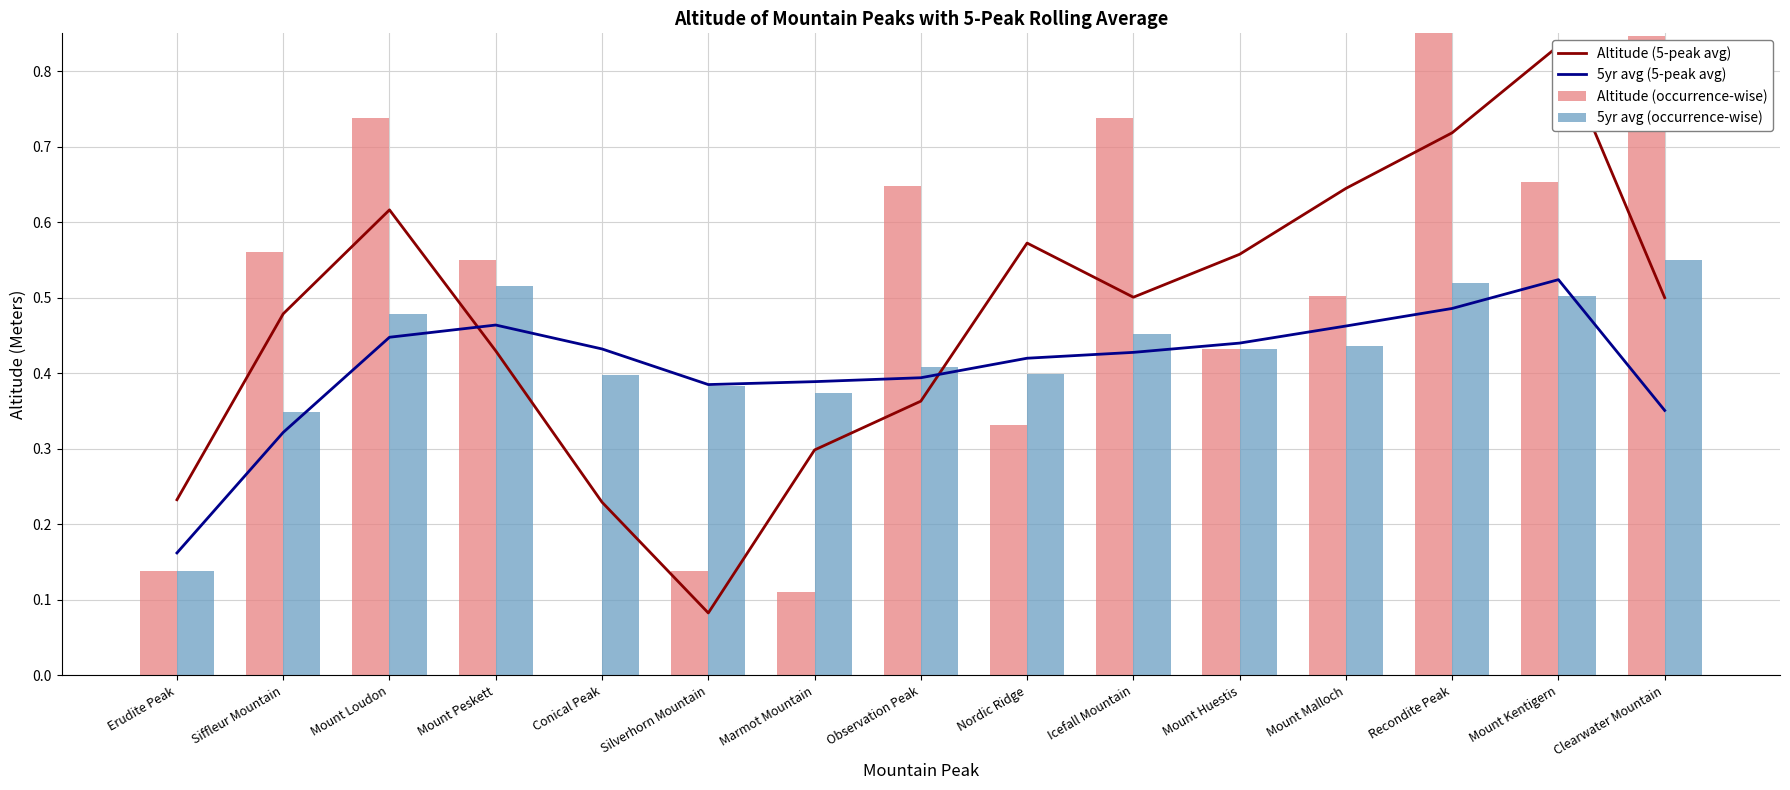

Between Conical Peak and Recondite Peak, which series saw the biggest shift?

Altitude (occurrence-wise)